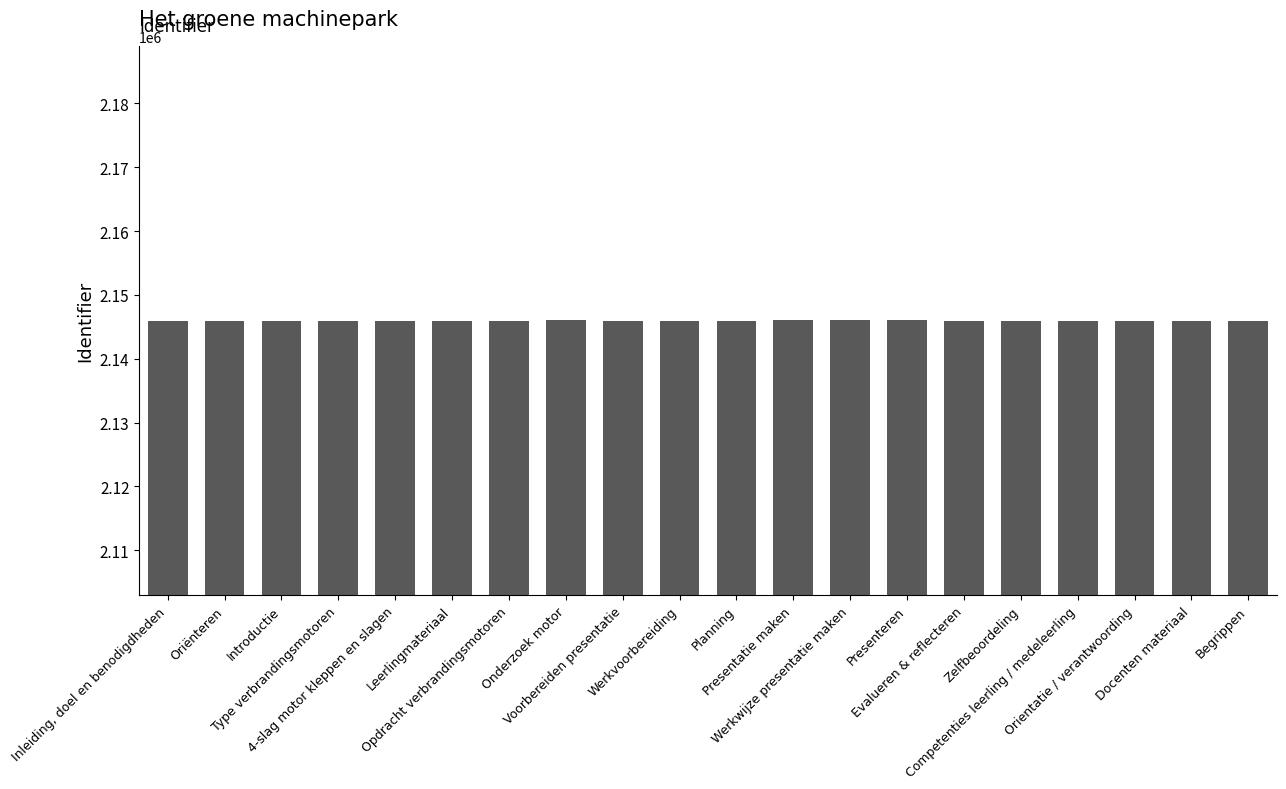

Rank the categories by value from lowest to highest.

Inleiding, doel en benodigdheden, Leerlingmateriaal, Oriënteren, Introductie, Type verbrandingsmotoren, Voorbereiden presentatie, Werkvoorbereiding, Evalueren & reflecteren, Zelfbeoordeling, Begrippen, Docenten materiaal, Orientatie / verantwoording, Competenties leerling / medeleerling, Opdracht verbrandingsmotoren, Planning, 4-slag motor kleppen en slagen, Onderzoek motor, Presentatie maken, Werkwijze presentatie maken, Presenteren